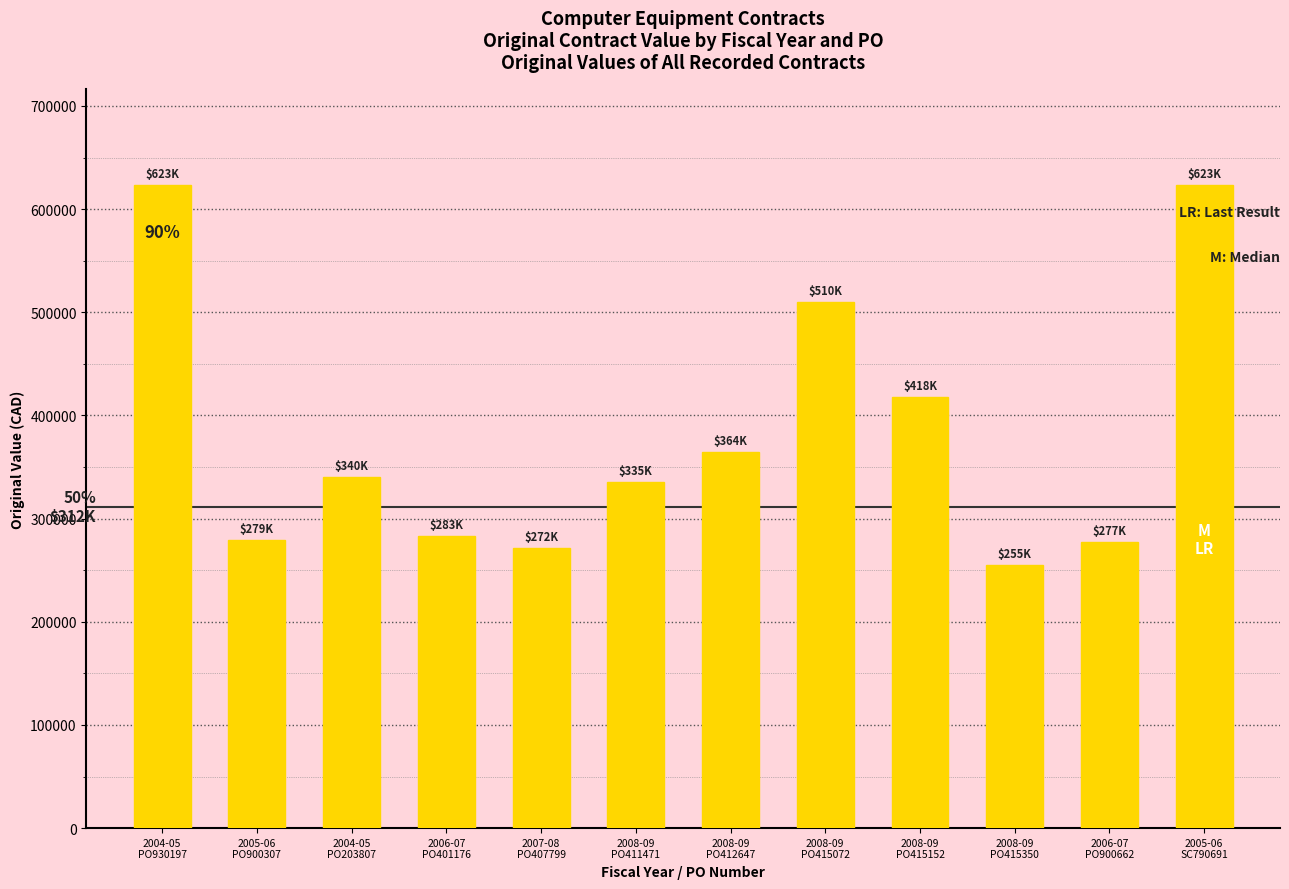

What position from the left is 2008-09
PO415152?

9